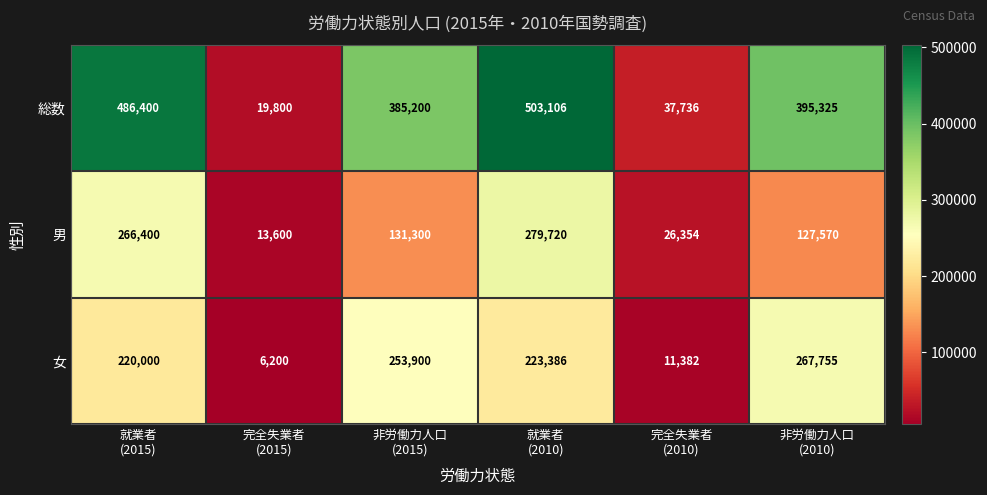

Rank the series by their maximum value, from highest to lowest.

総数, 男, 女